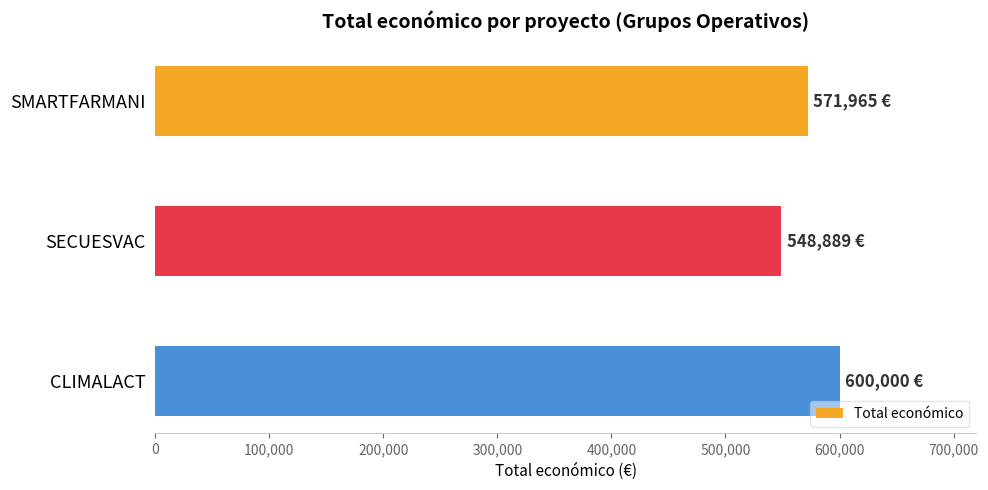

What is the label of the 1st bar from the top?

SMARTFARMANI